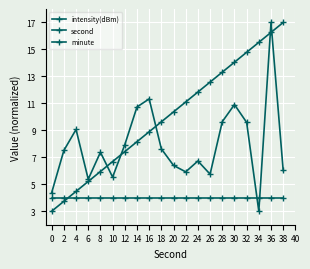

What is the value of the intensity(dBm) point at the 16th from the left?

10.9